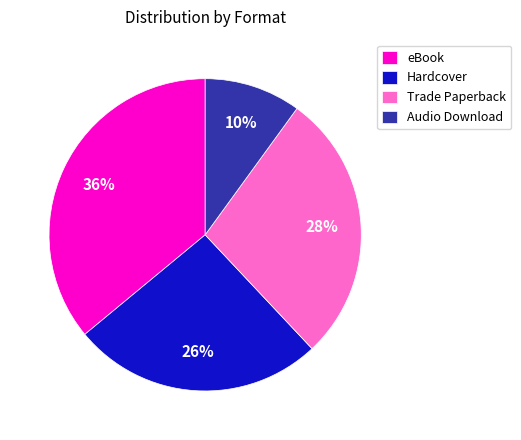

To the nearest percent, what is the combined percentage of Trade Paperback and Hardcover?

54%